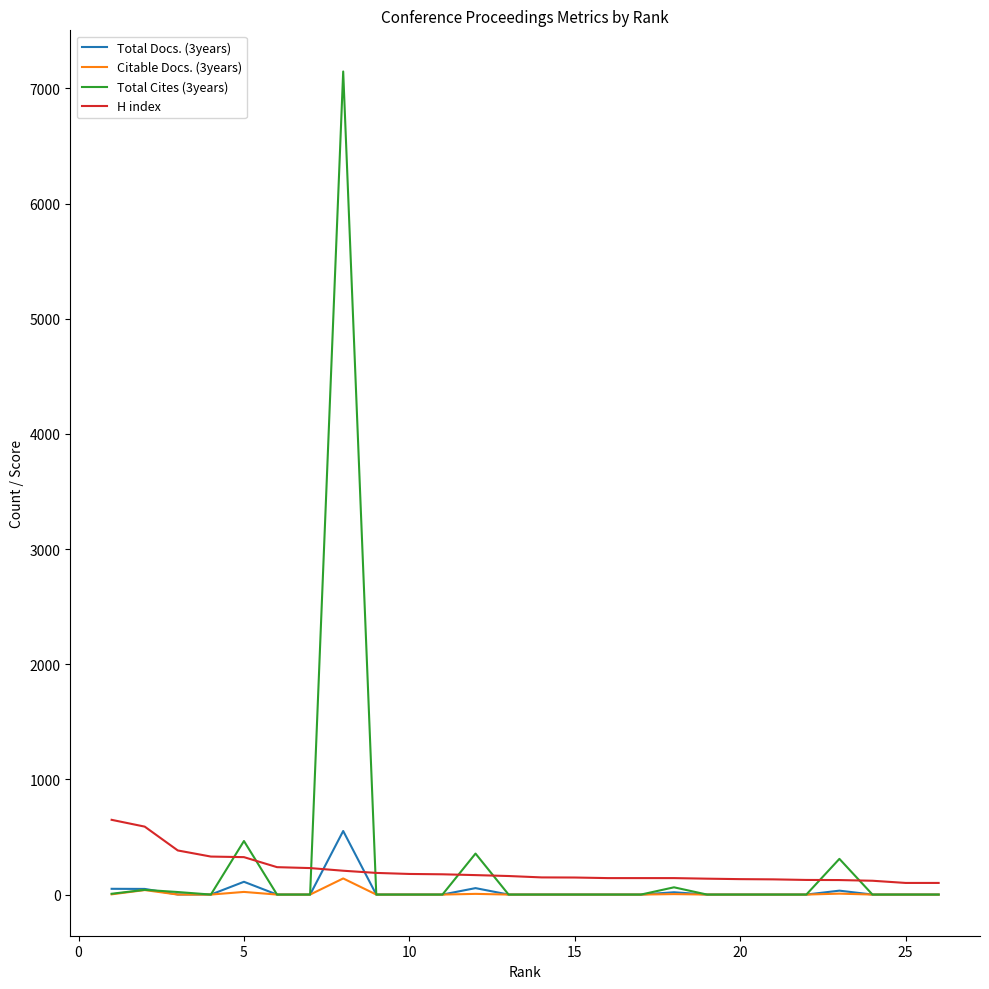

How many lines are shown in the chart?

4